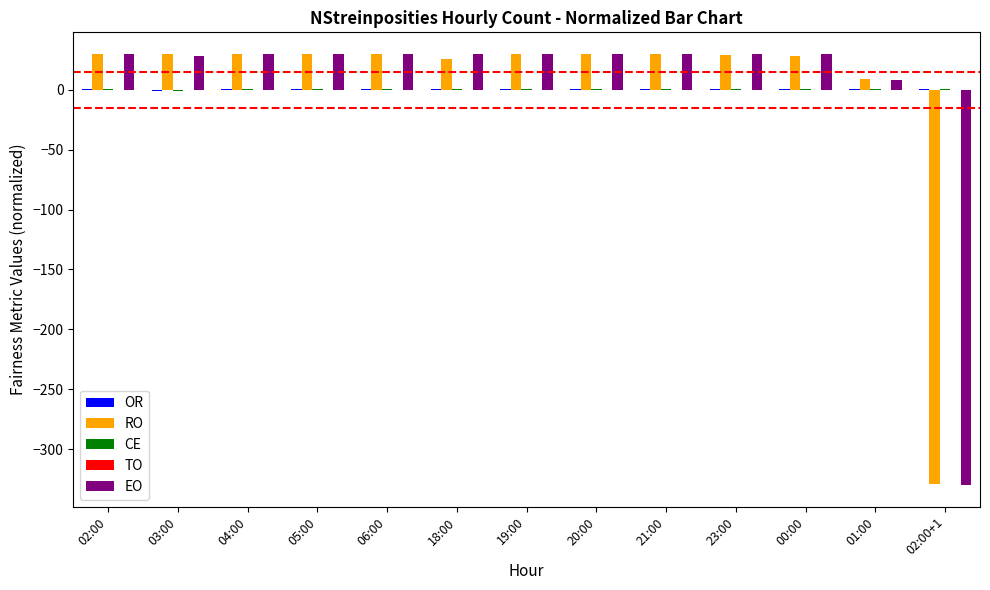

At which label is EO closest to -150?

01:00